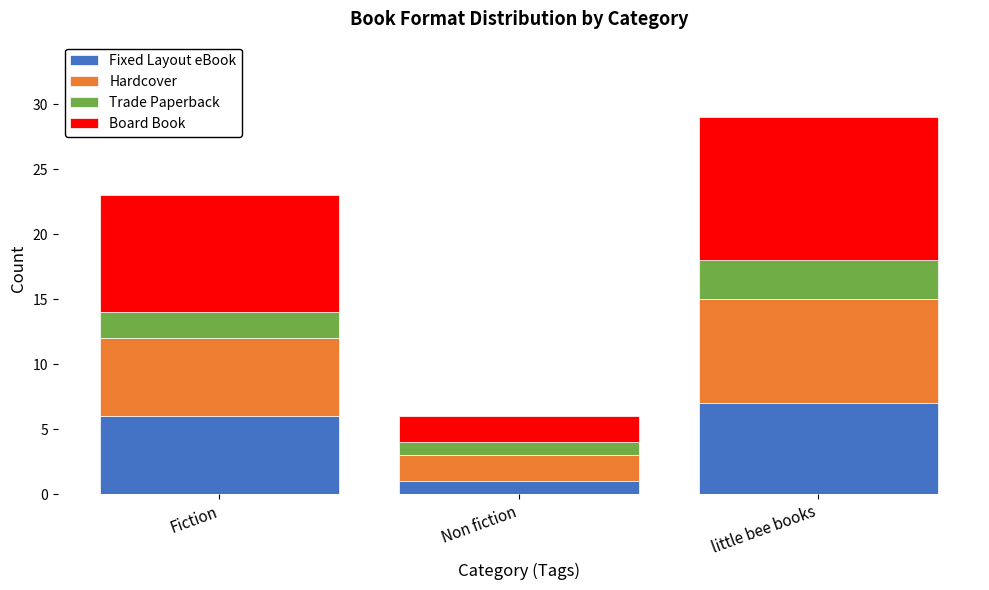

Reading left to right, what are the values for Fixed Layout eBook?

Fiction=6	Non fiction=1	little bee books=7